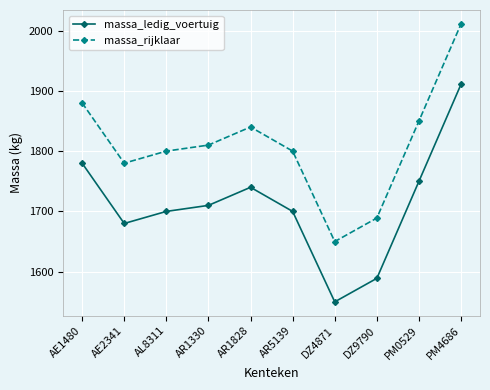

Reading left to right, what are all the values shown in this chart?

massa_ledig_voertuig: 1780	1680	1700	1710	1740	1700	1550	1589	1750	1911
massa_rijklaar: 1880	1780	1800	1810	1840	1800	1650	1689	1850	2011